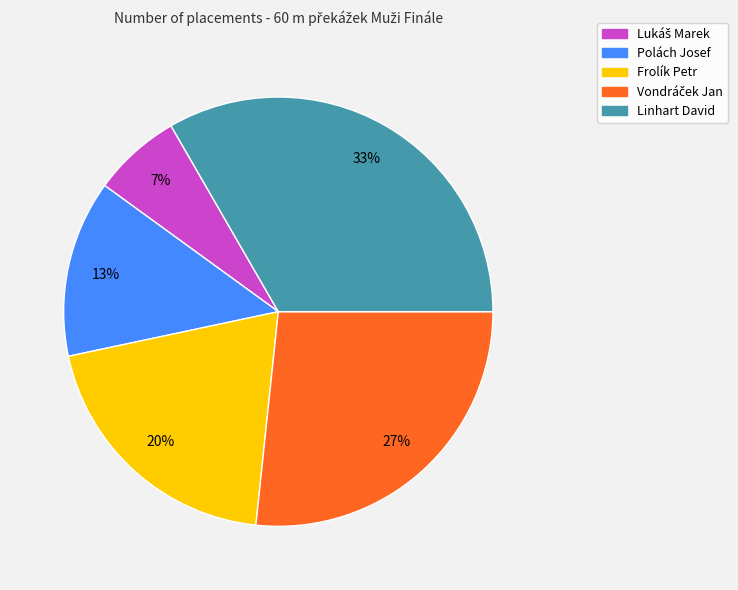

What is the largest slice in the pie chart?

Linhart David